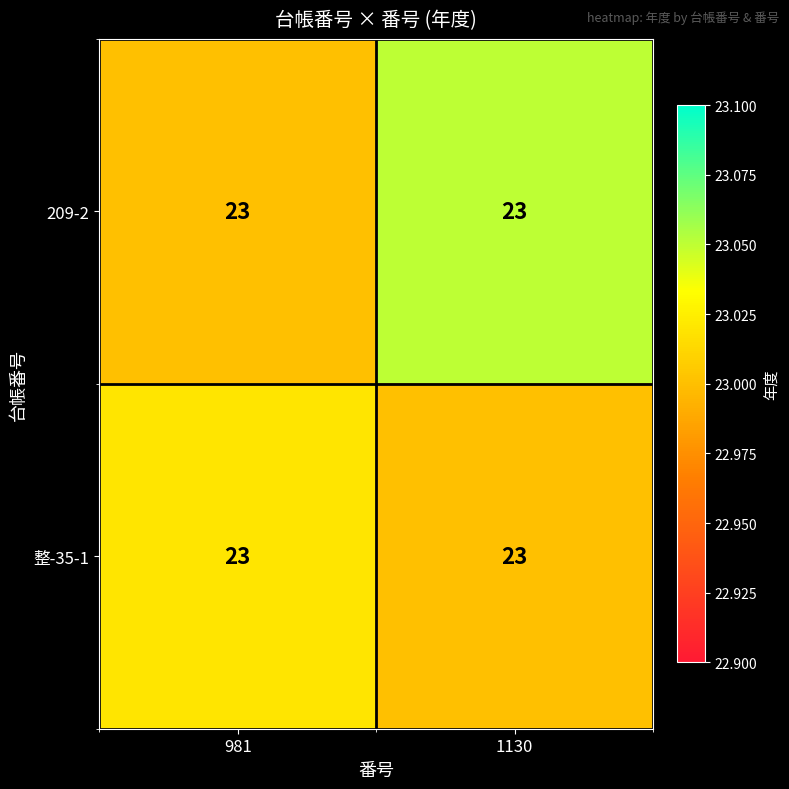

Which series has the largest total across all categories?

209-2